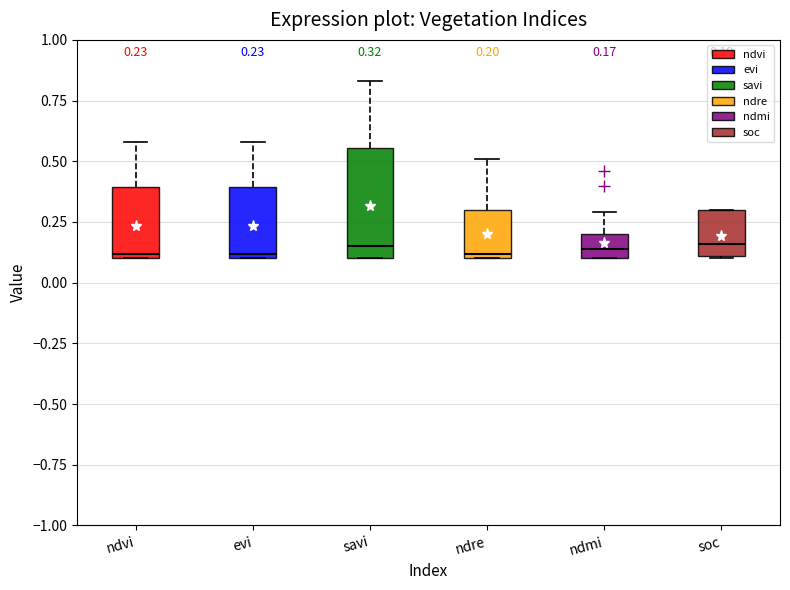

Which box is the tallest, from its lower edge to its upper edge?

savi